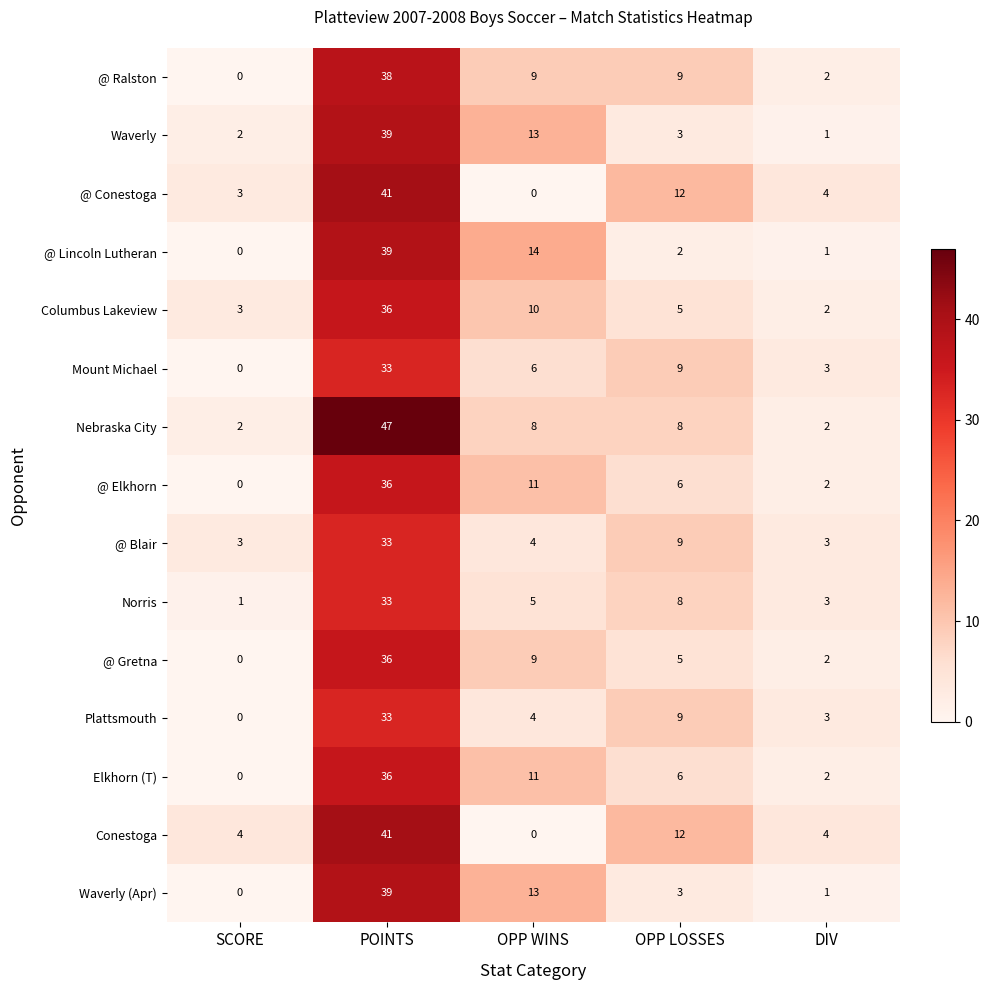

Which series has the largest total across all categories?

Nebraska City